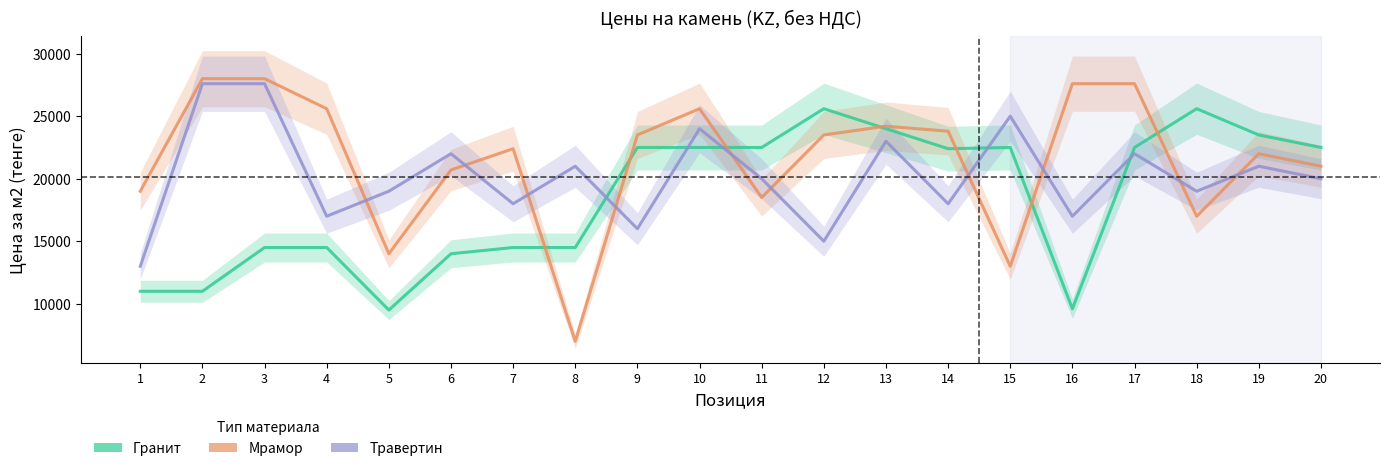

The Травертин series shows 18000 at 7. True or false?

True